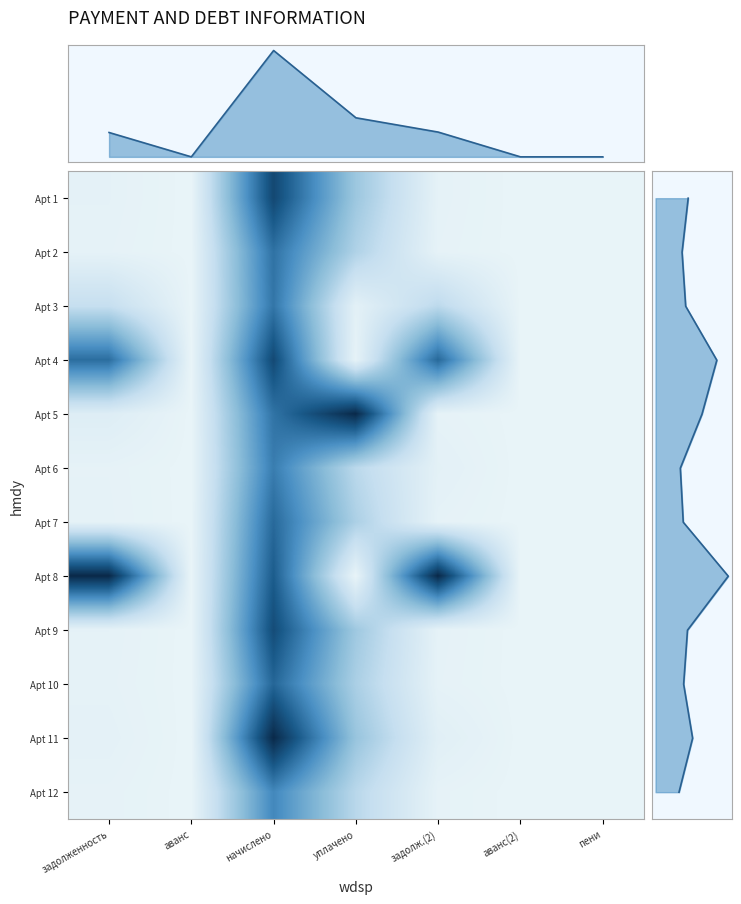

The value of Apt 5 at уплачено is 0.3. True or false?

False